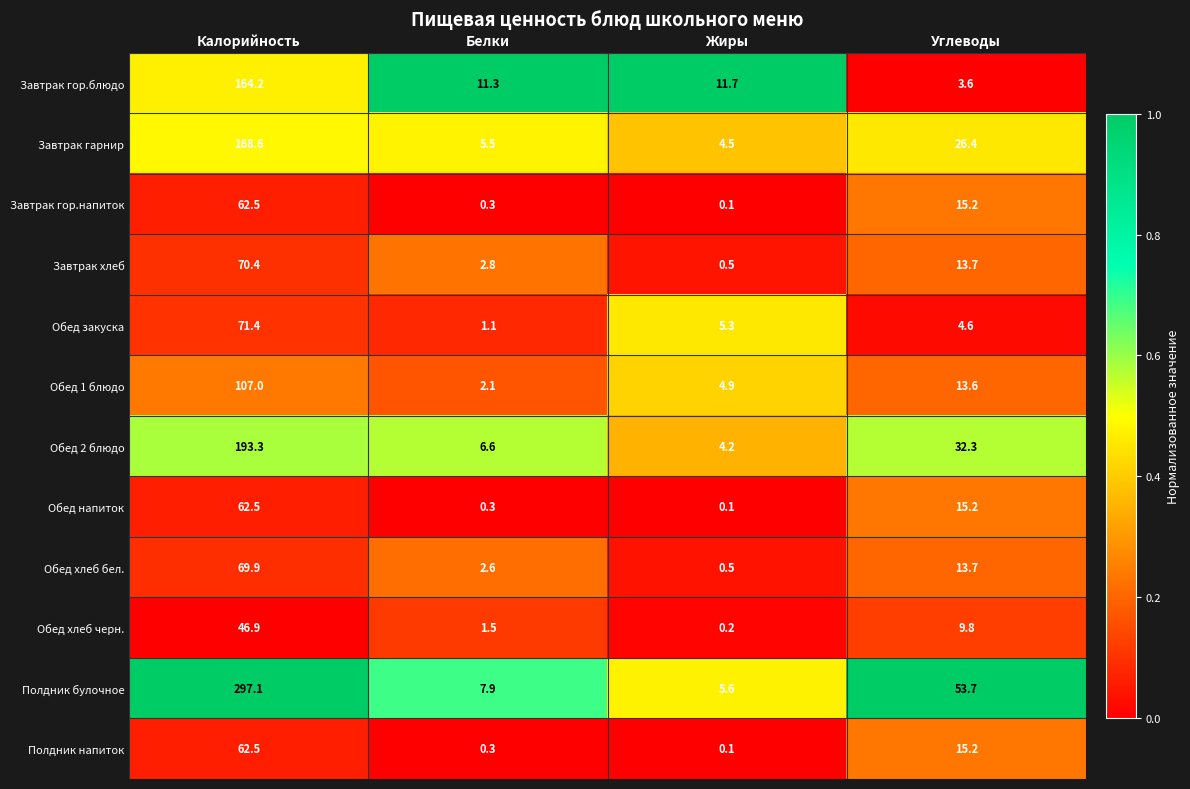

How many data points does each series have?

4